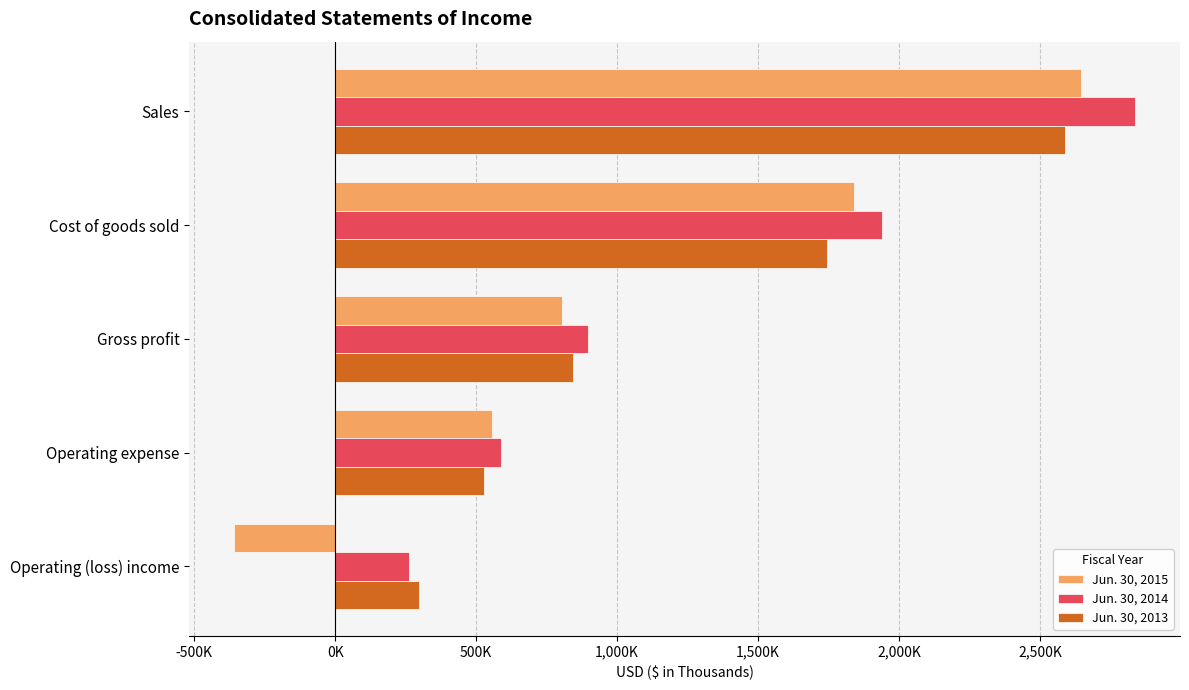

What are all the series names shown in the legend?

Jun. 30, 2015, Jun. 30, 2014, Jun. 30, 2013